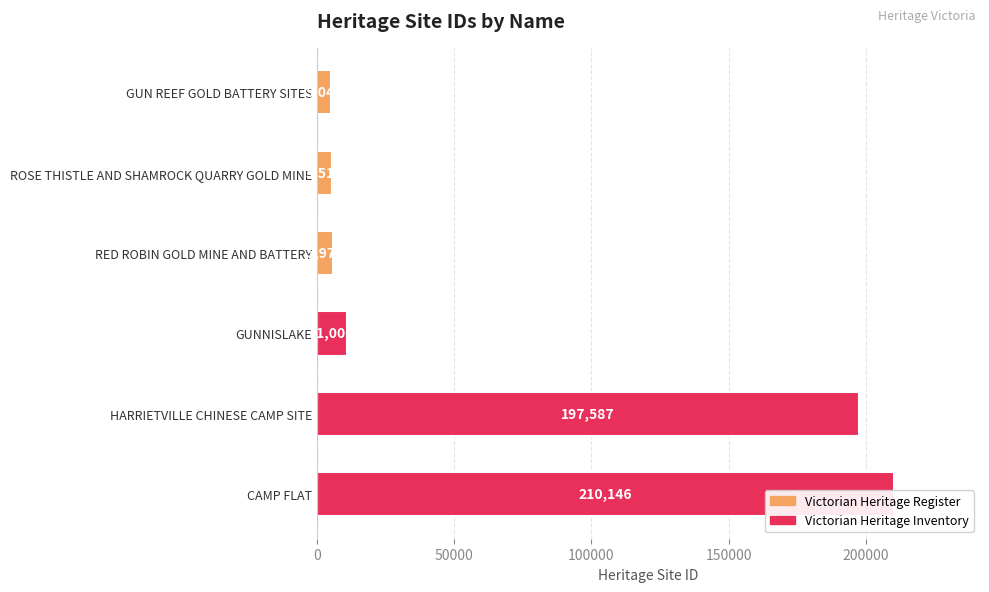

Reading left to right, transcribe all the data shown in this chart.

5049	5512	5970	11007	197587	210146